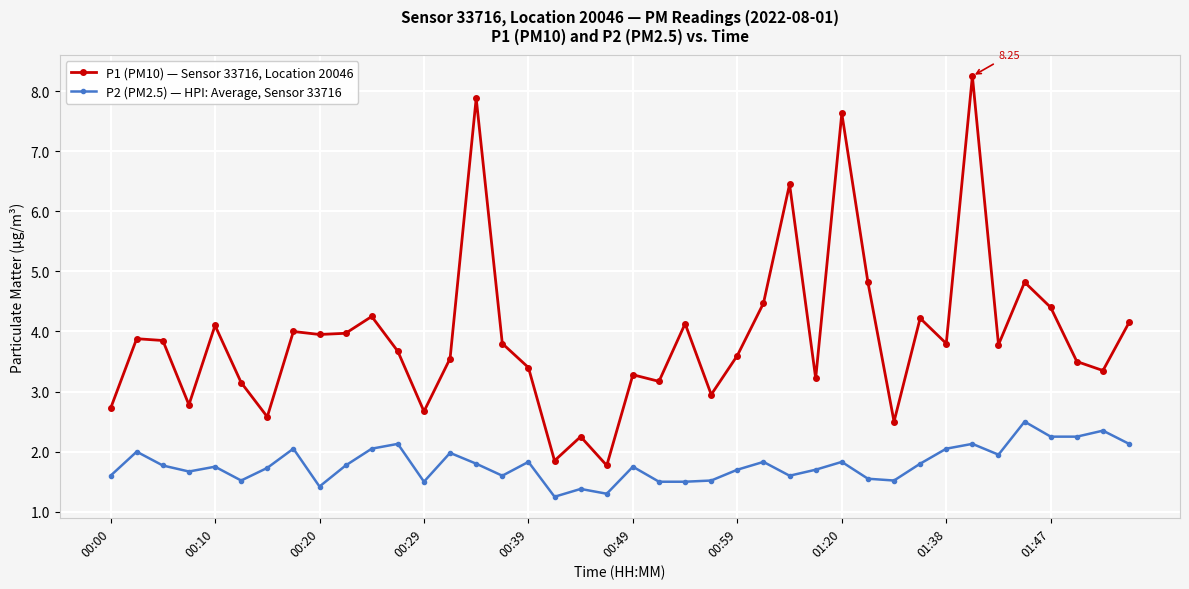

Rank the series by their maximum value, from lowest to highest.

P2 (PM2.5) — HPI: Average, Sensor 33716, P1 (PM10) — Sensor 33716, Location 20046